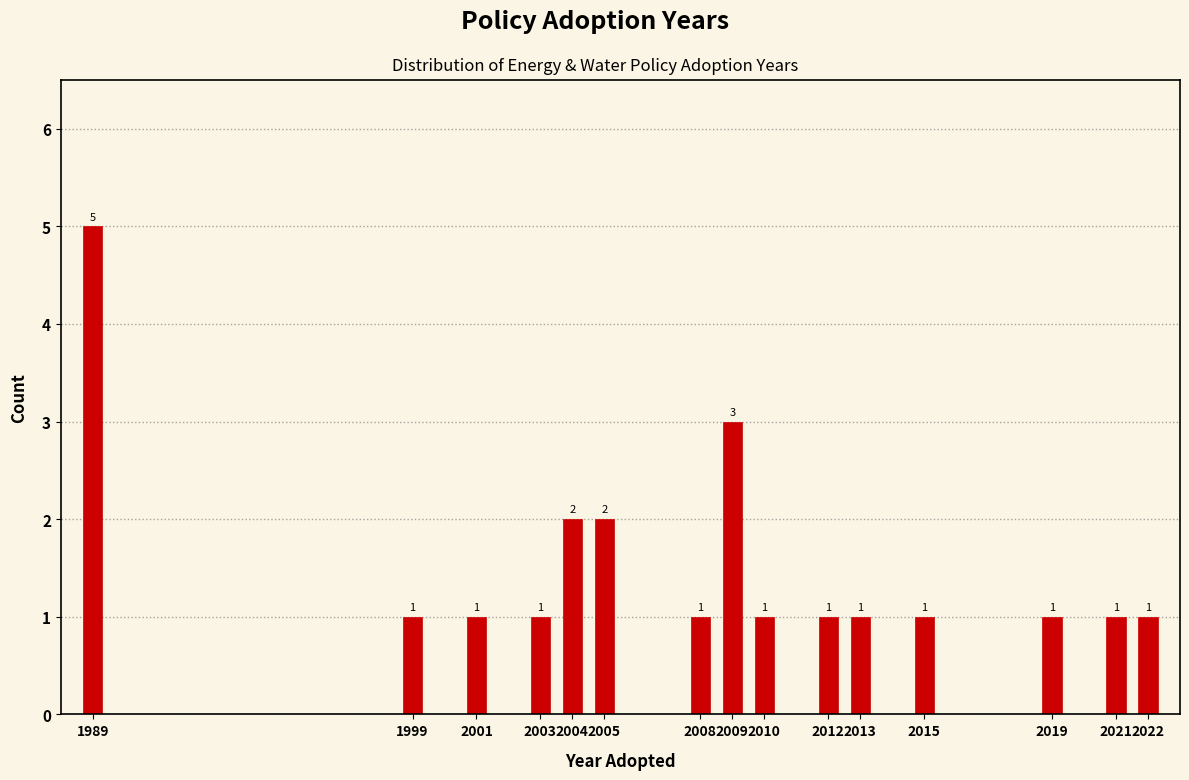

Reading left to right, what are all the values shown in this chart?

5	1	1	1	2	2	1	3	1	1	1	1	1	1	1